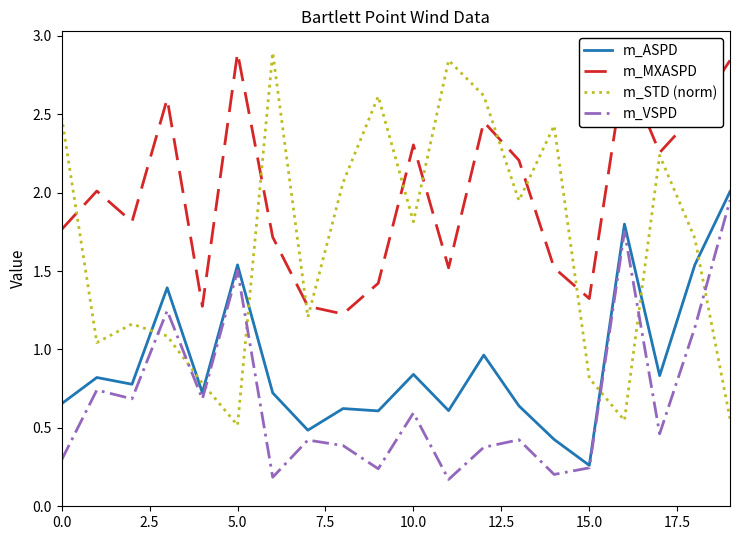

Which series has the widest spread of values?

m_STD (norm)